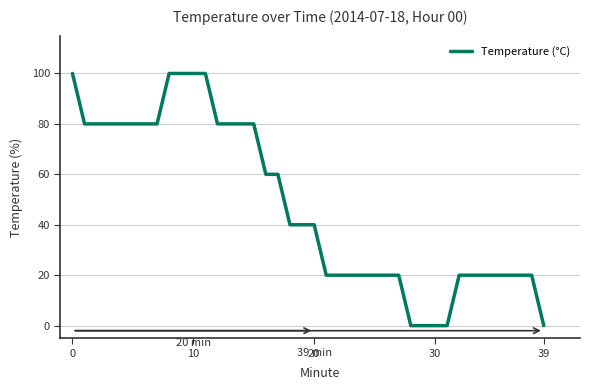

What is the greatest value displayed?

100.0